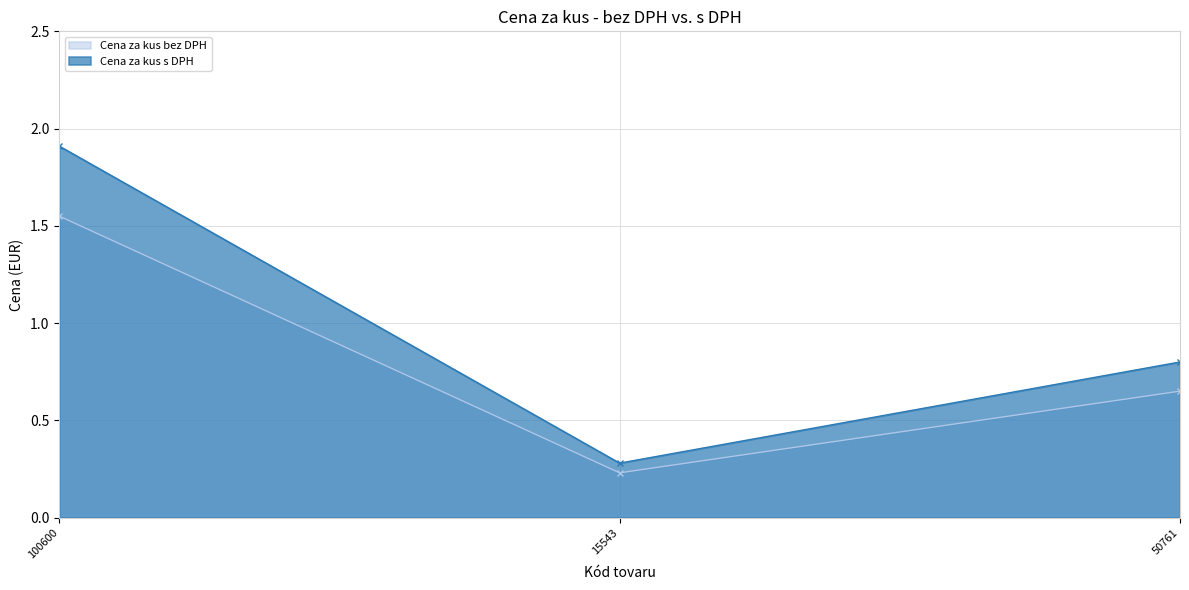

What is the sum of all Cena za kus s DPH values?

3.0